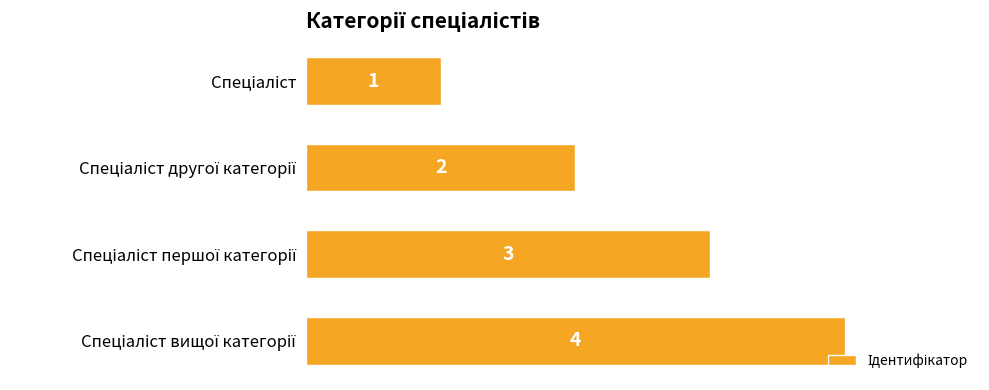

What is the sum of all values?

10